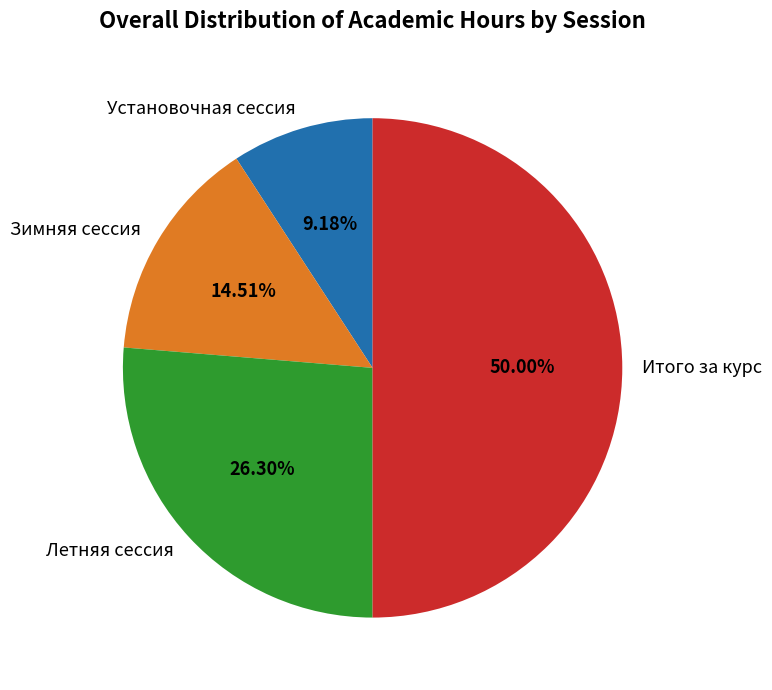

Between Летняя сессия and Зимняя сессия, which is larger?

Летняя сессия